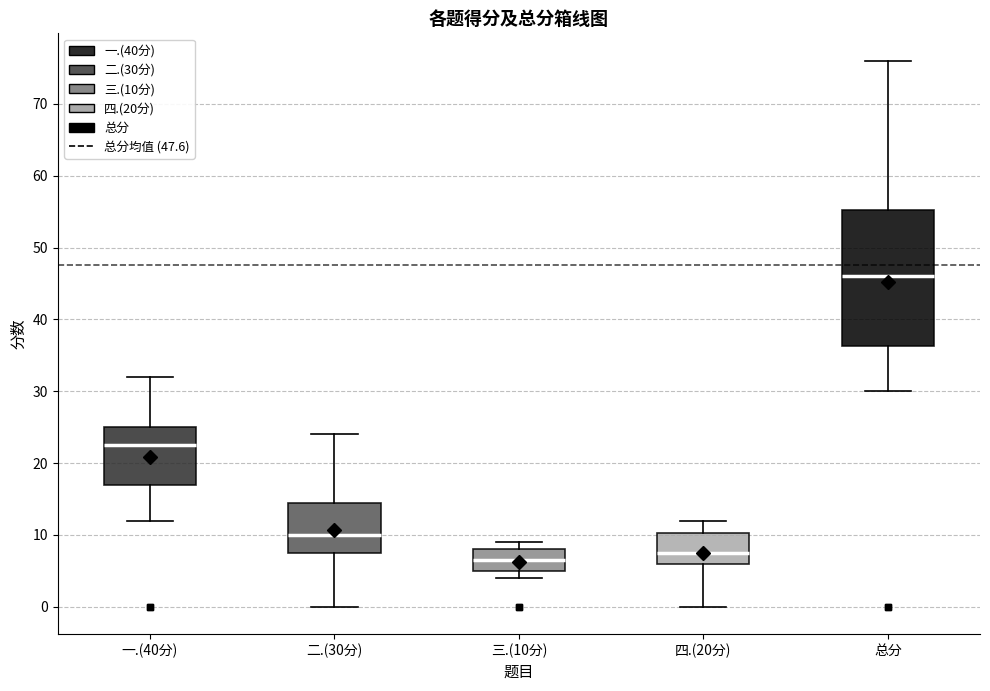

Which box is the tallest, from its lower edge to its upper edge?

总分